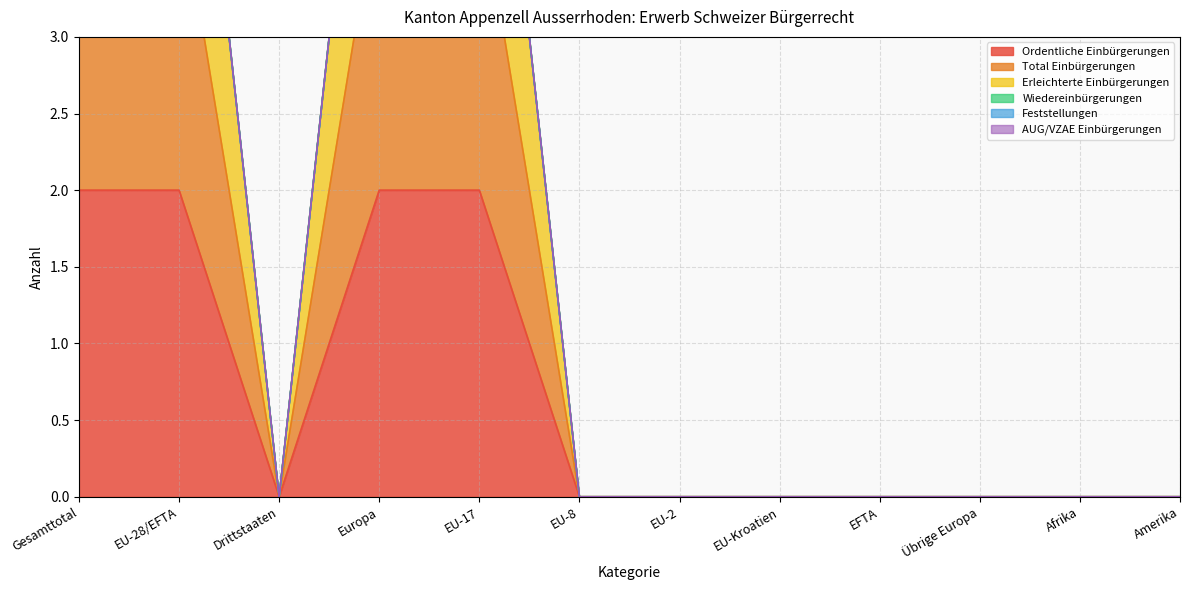

List the series in order of their peak value, highest first.

Erleichterte Einbürgerungen, Total Einbürgerungen, Ordentliche Einbürgerungen